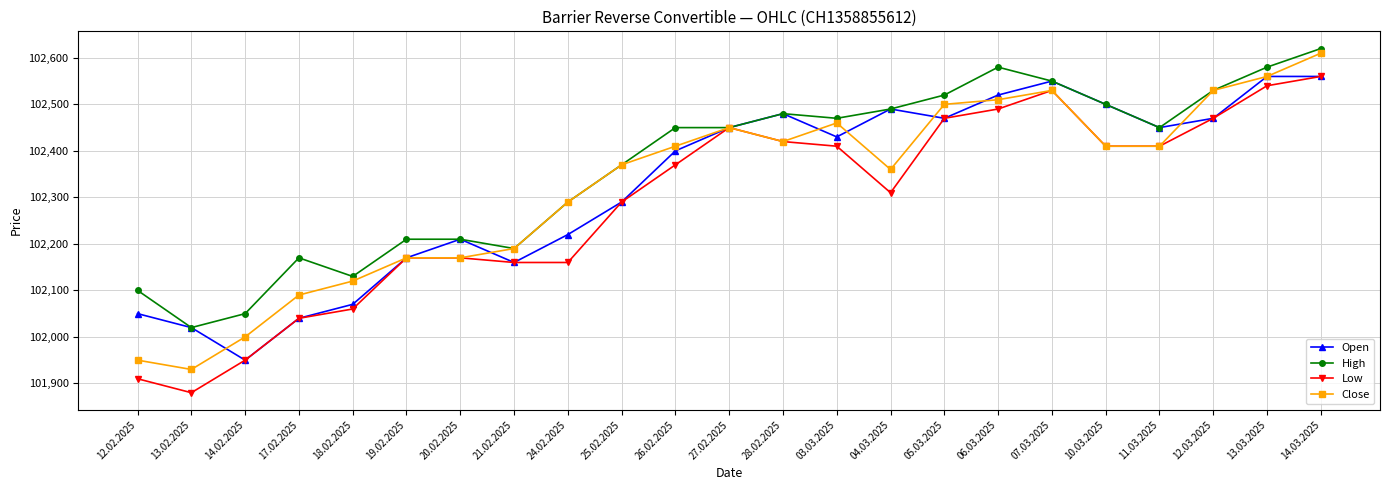

What is the difference between the highest and lowest values at 28.02.2025?

60